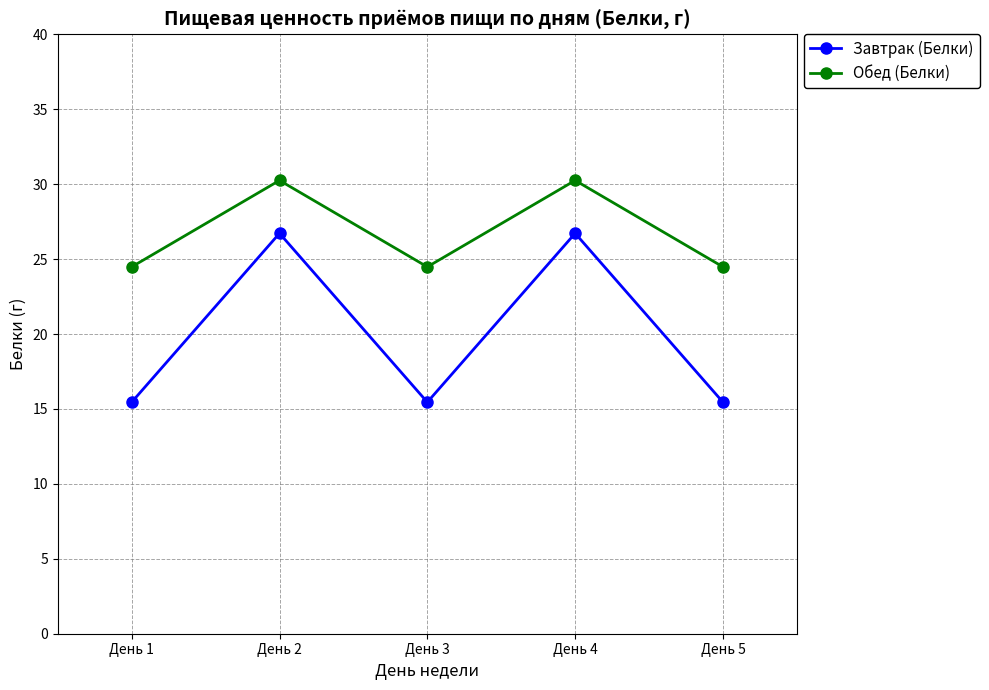

How many interior local peaks does the Завтрак (Белки) series have?

2